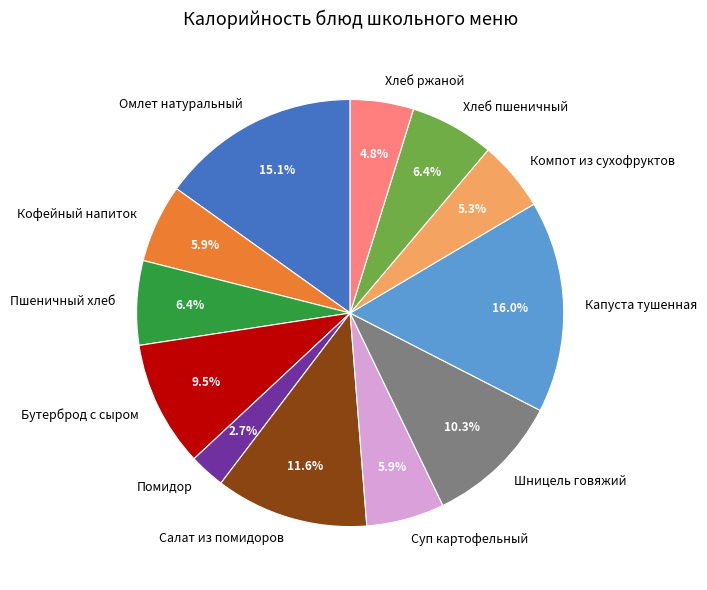

Approximately how many times larger is the value at Кофейный напиток compared to Помидор?

2.2